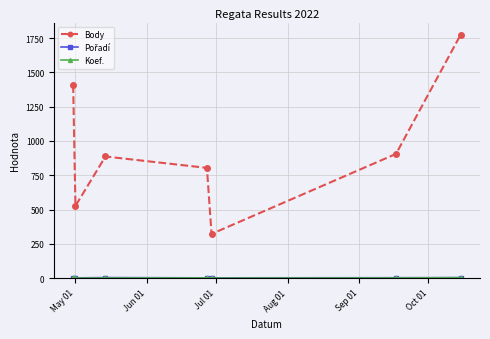

How many categories are shown in the chart?

7